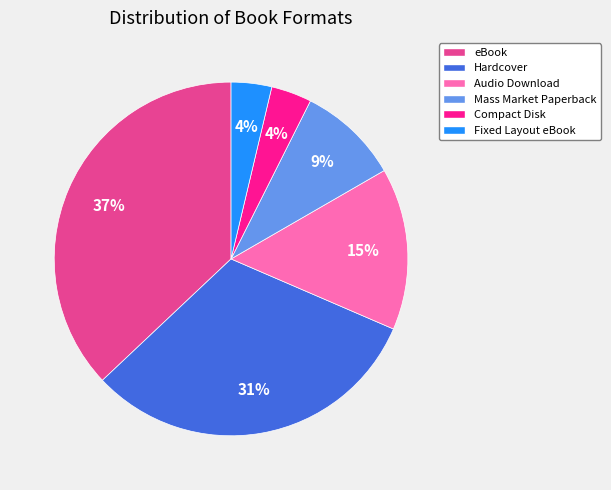

To the nearest percent, what is the combined percentage of Compact Disk and eBook?

41%